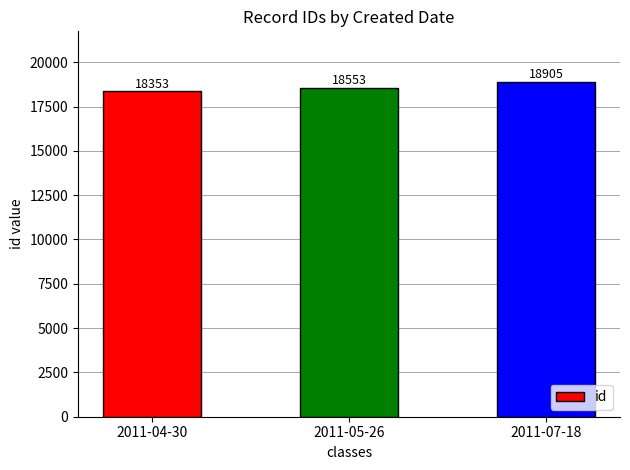

What position from the left is 2011-07-18?

3